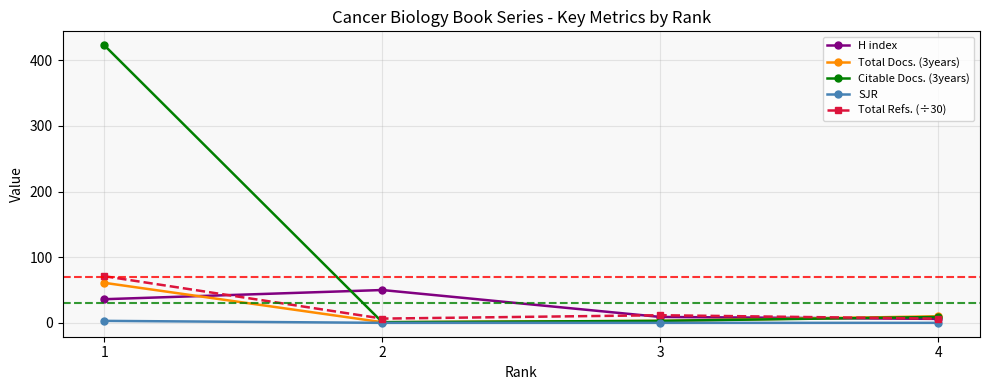

In H index, how many points are higher than both neighbors (excluding endpoints)?

1